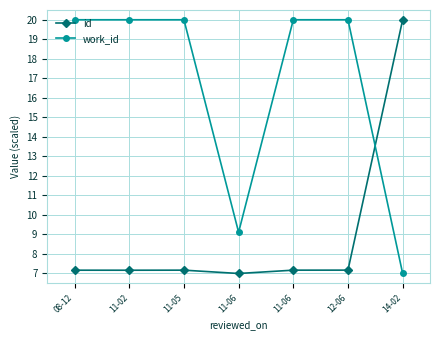

How many lines are shown in the chart?

2